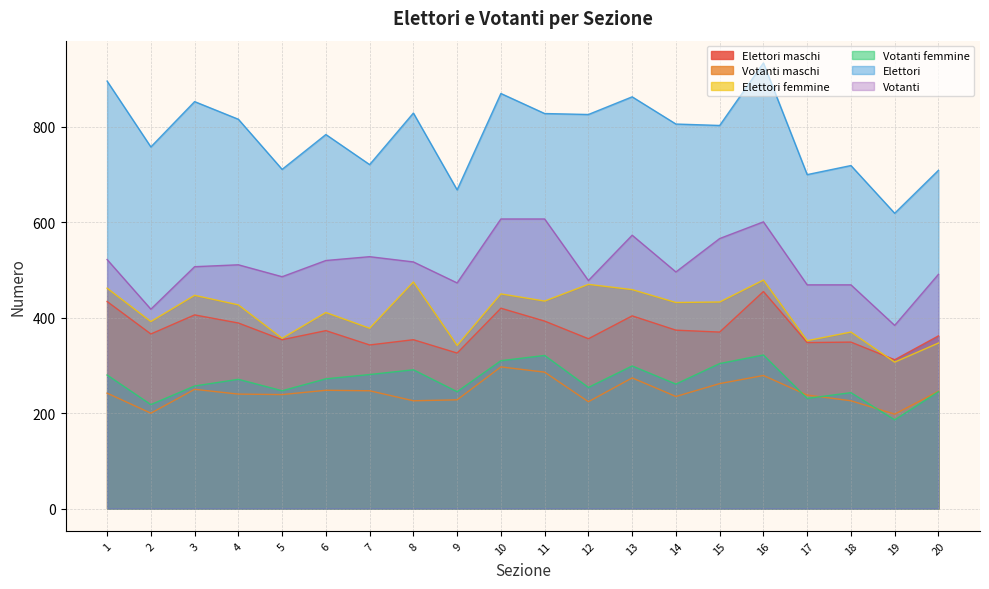

Is it true that Votanti femmine equals 389 at 7?

False